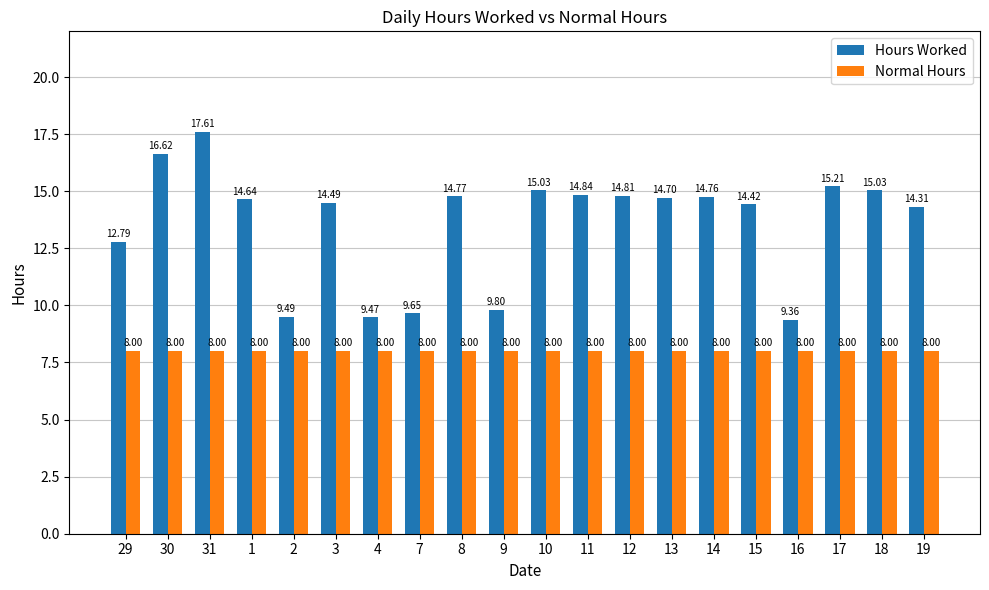

Which series changed the most between 31 and 9?

Hours Worked